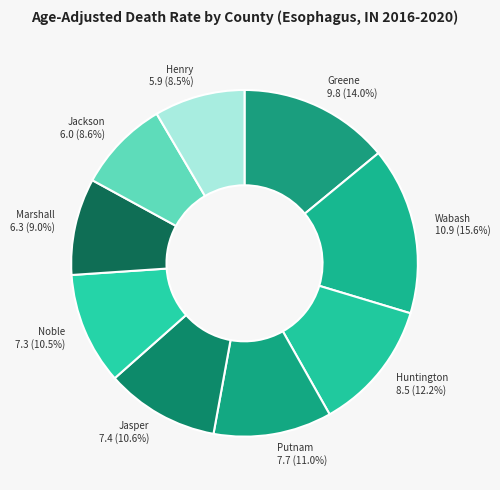

What is the largest slice in the pie chart?

Wabash 10.9 (15.6%)